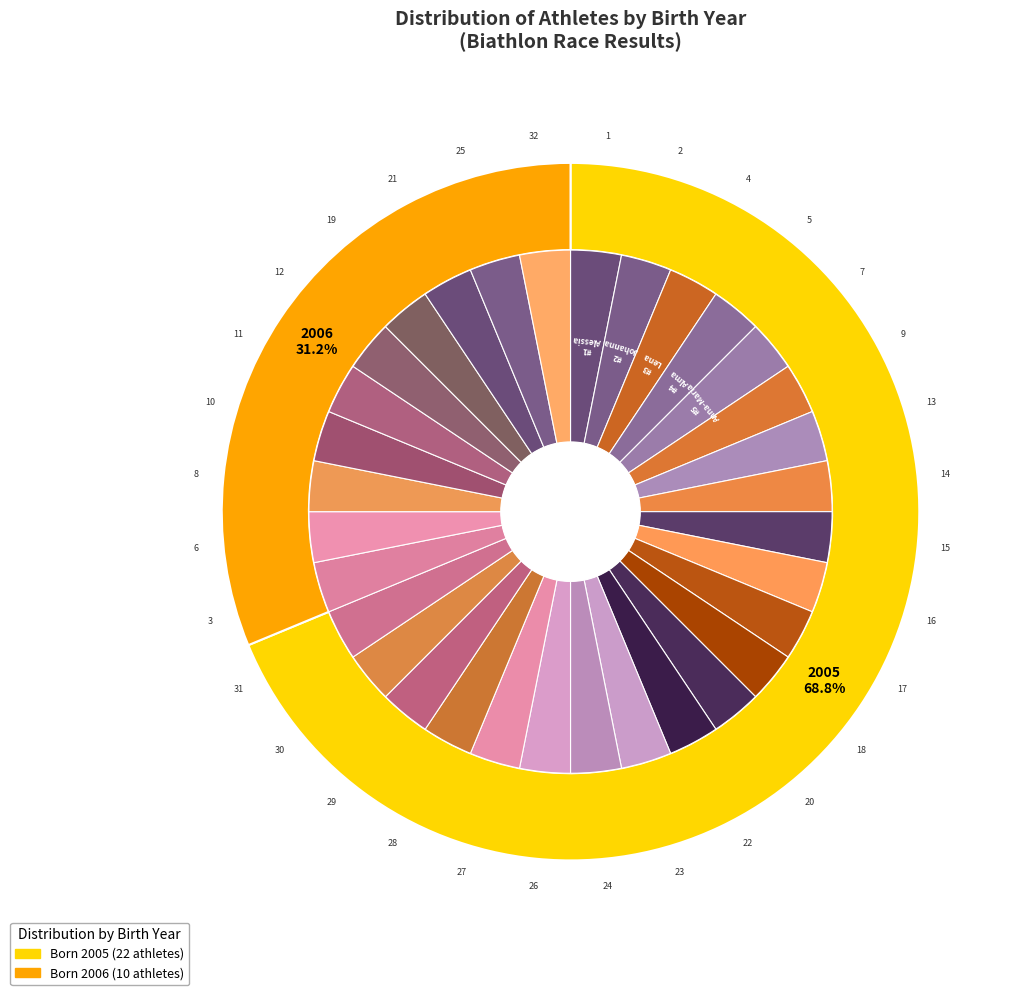

To the nearest percent, what is the combined percentage of 2006 and 2005?

100%